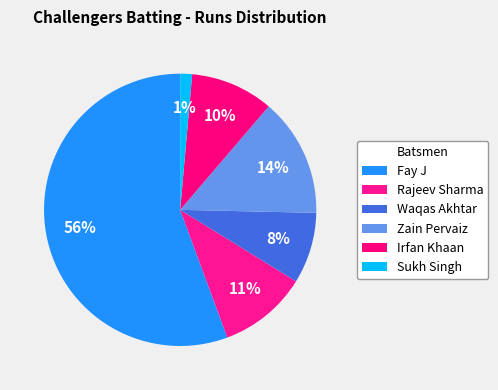

Which slice represents more than half of the pie?

Fay J